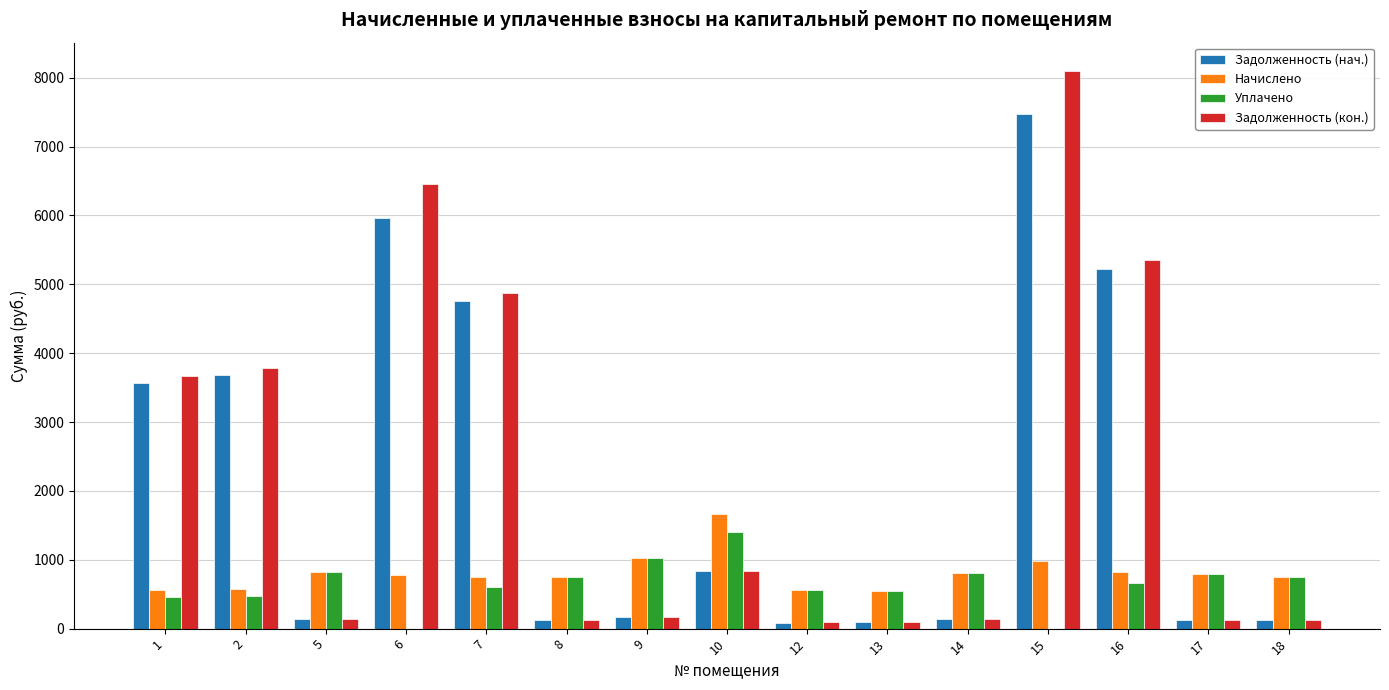

Which series has the widest spread of values?

Задолженность (кон.)